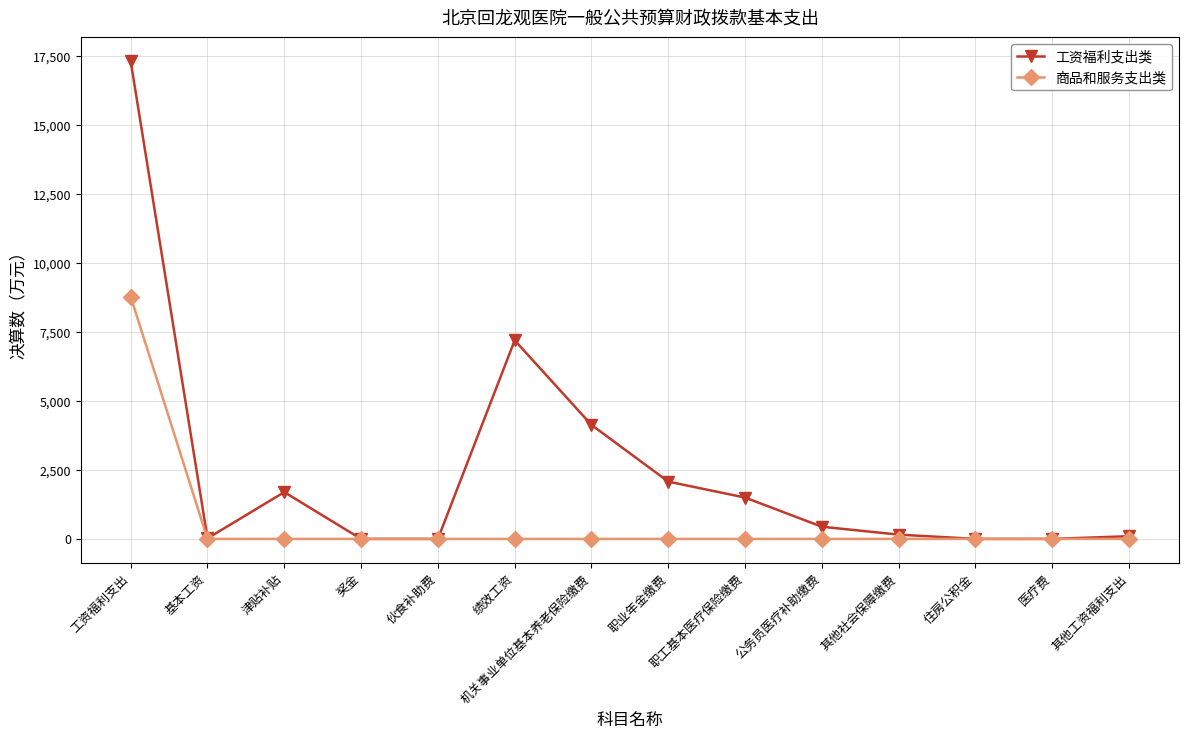

What is the label of the 8th point from the right?

机关事业单位基本养老保险缴费